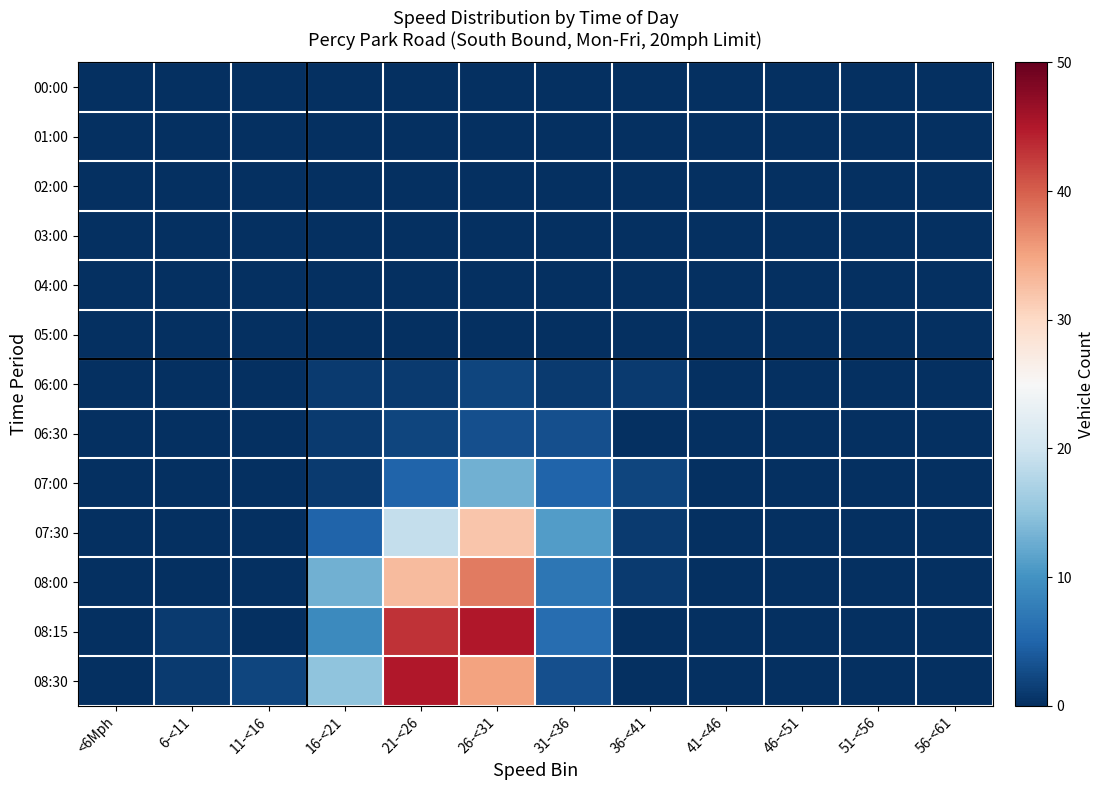

Rank the series at 51-<56 from lowest to highest value.

00:00, 01:00, 02:00, 03:00, 04:00, 05:00, 06:00, 06:30, 07:00, 07:30, 08:00, 08:15, 08:30